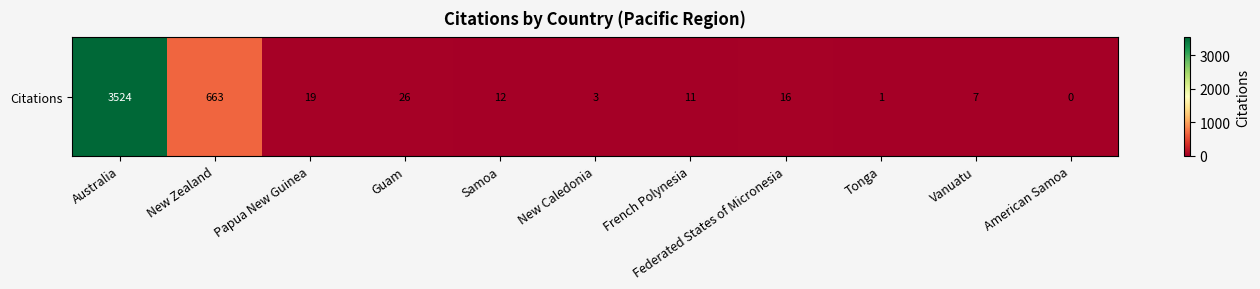

Where is the data nearest to the value 1762?

New Zealand